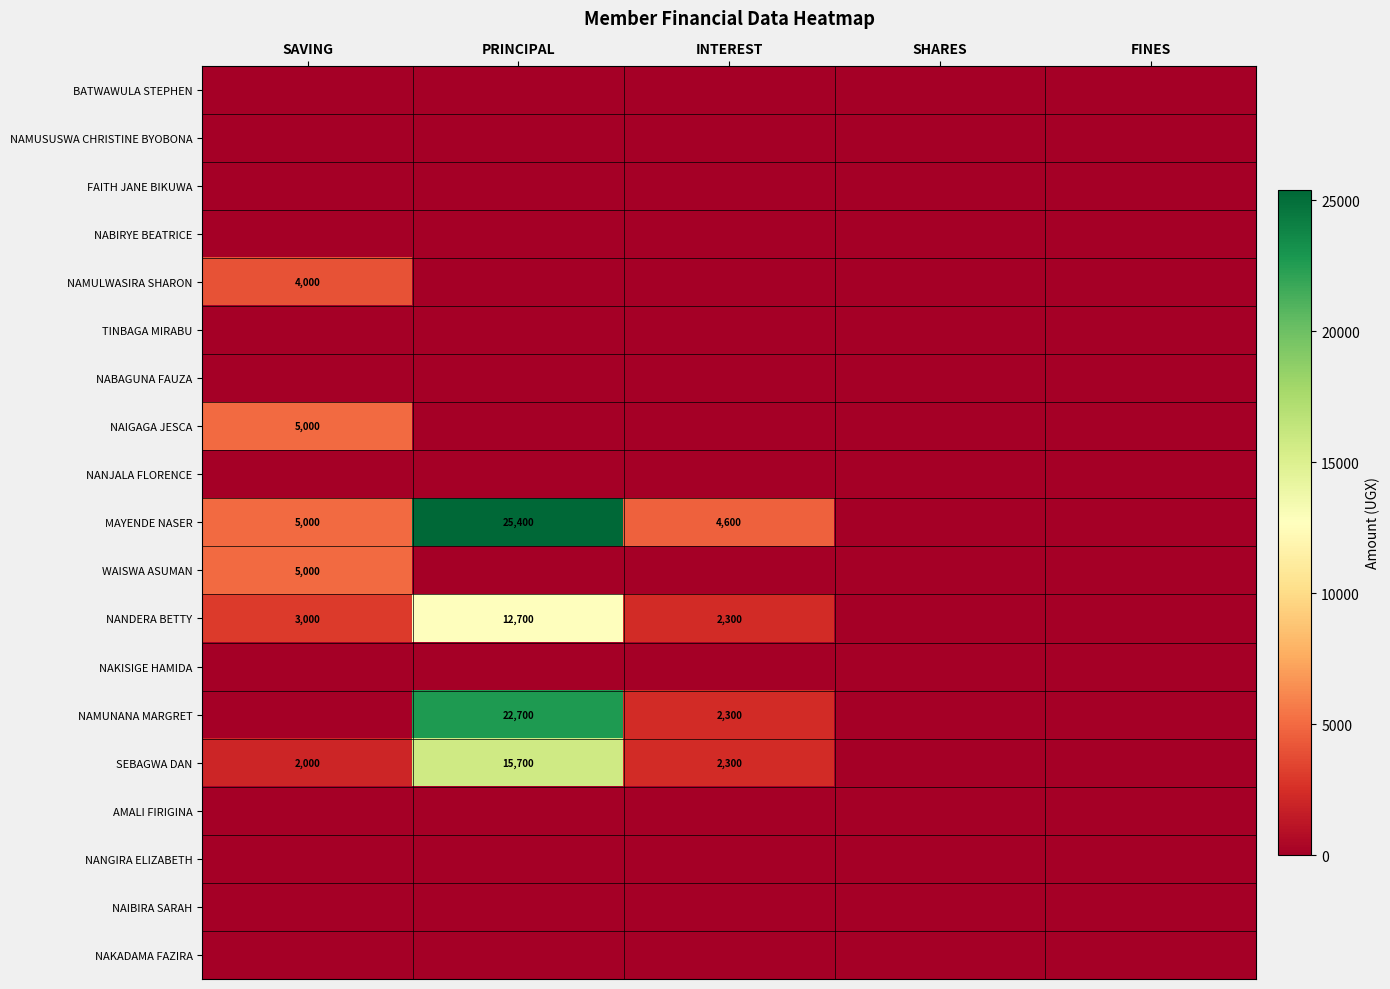

What is the average value of the MAYENDE NASER series?

7000